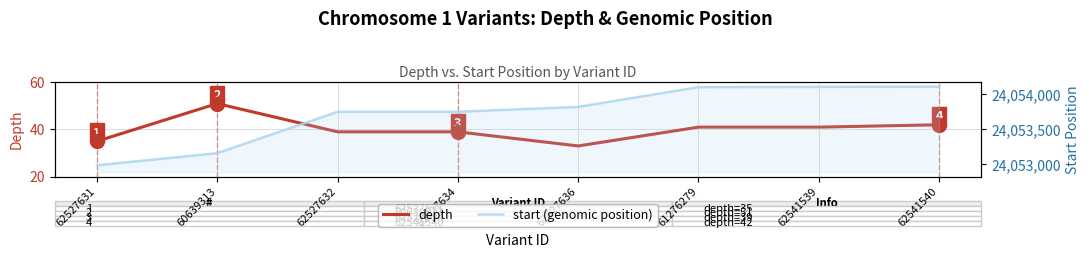

Does the chart display data point markers on the line(s)?

No